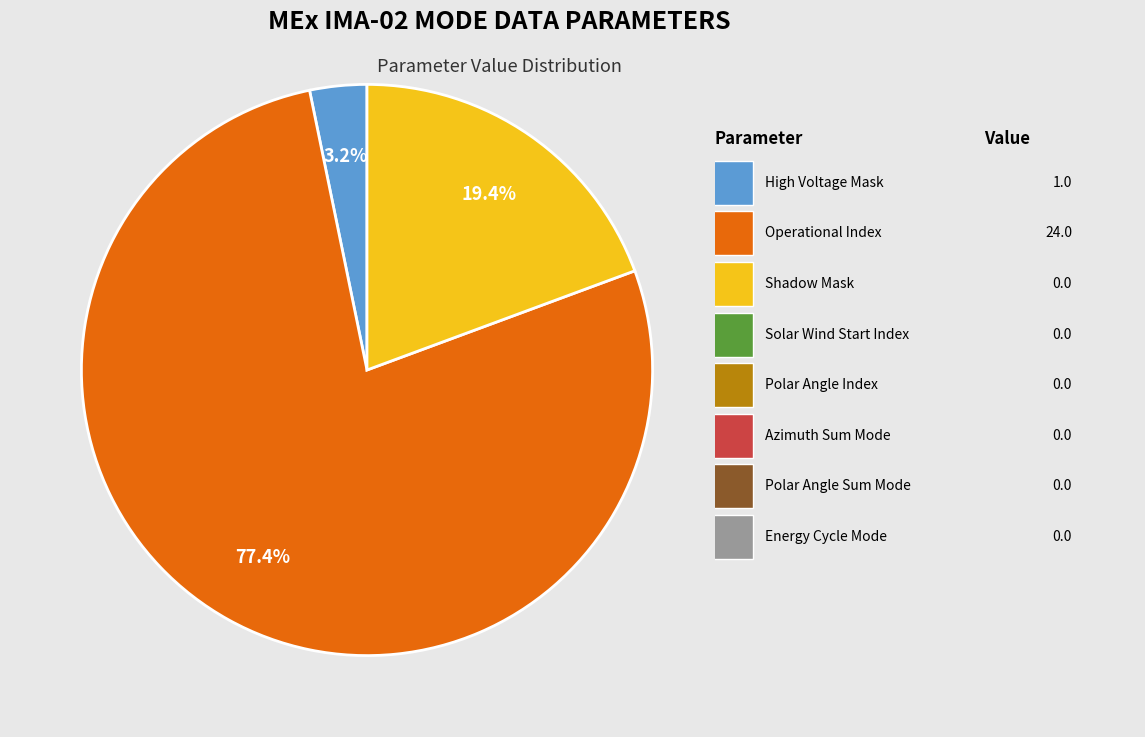

Does any single category account for the majority?

Yes